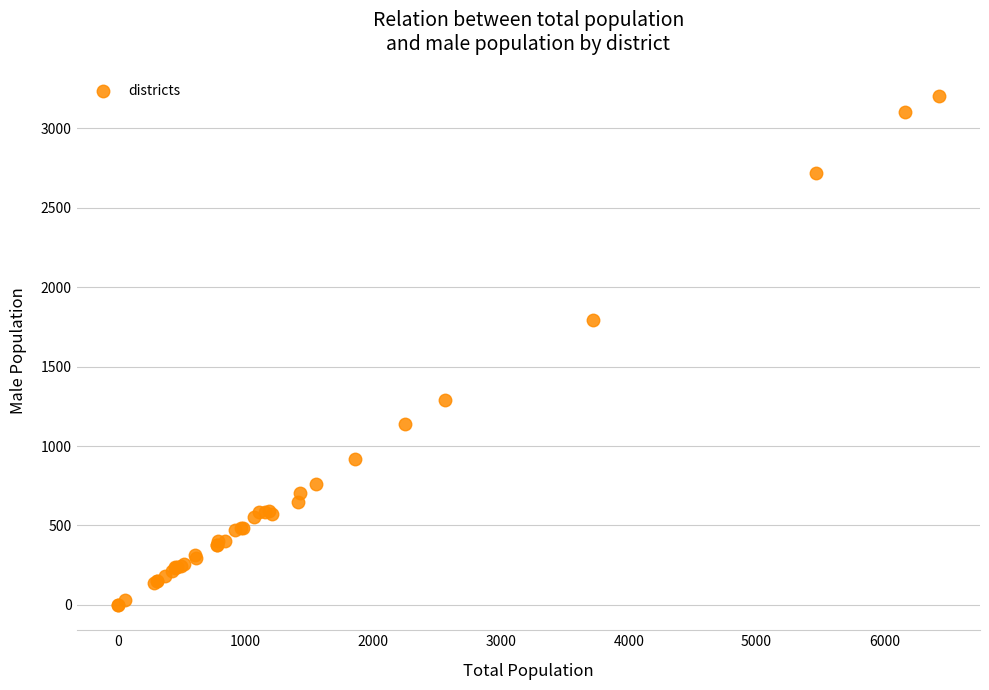

What Y value in the scatter plot is closest to 1600?

1795